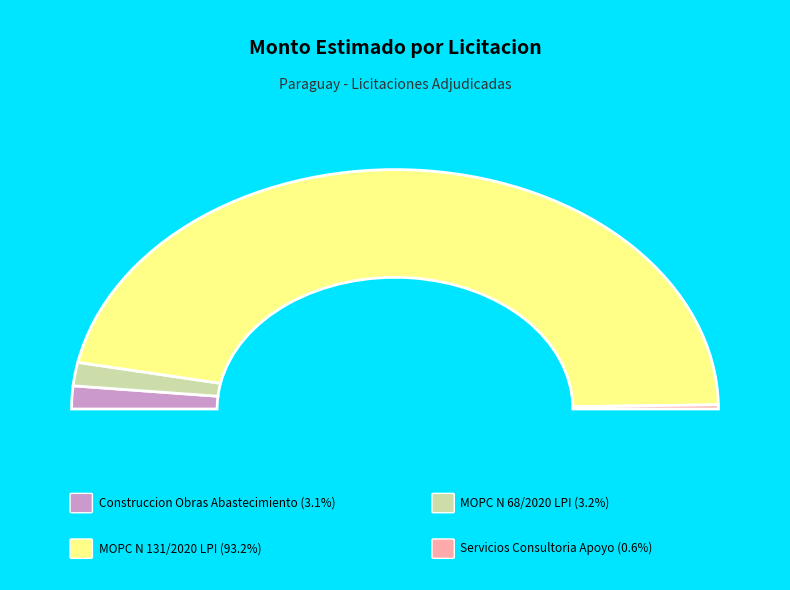

To the nearest percent, what portion does Servicios Consultoria Apoyo represent?

1%